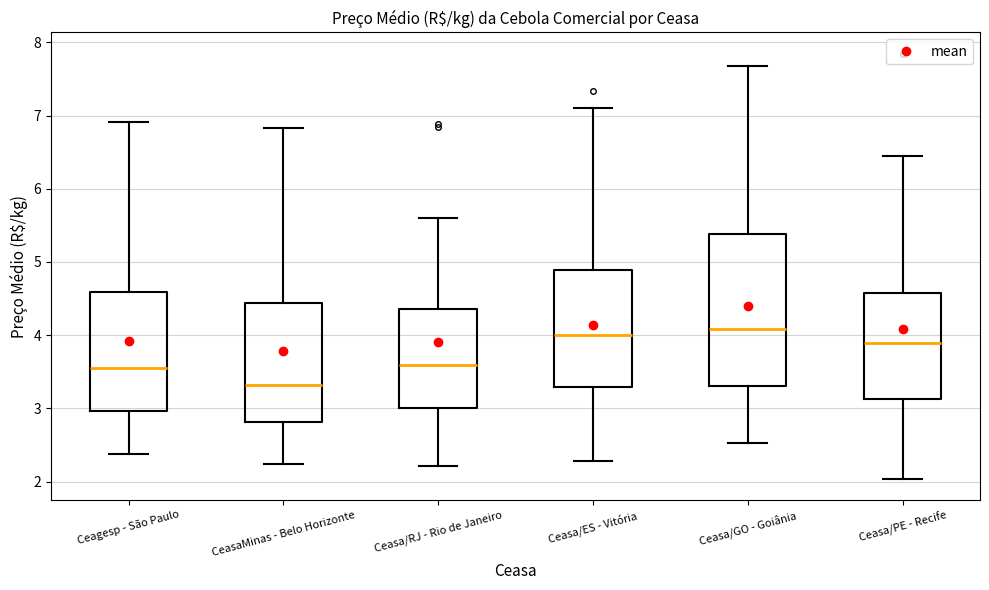

Comparing the boxes themselves (not the whiskers), which one is the tallest?

Ceasa/GO - Goiânia